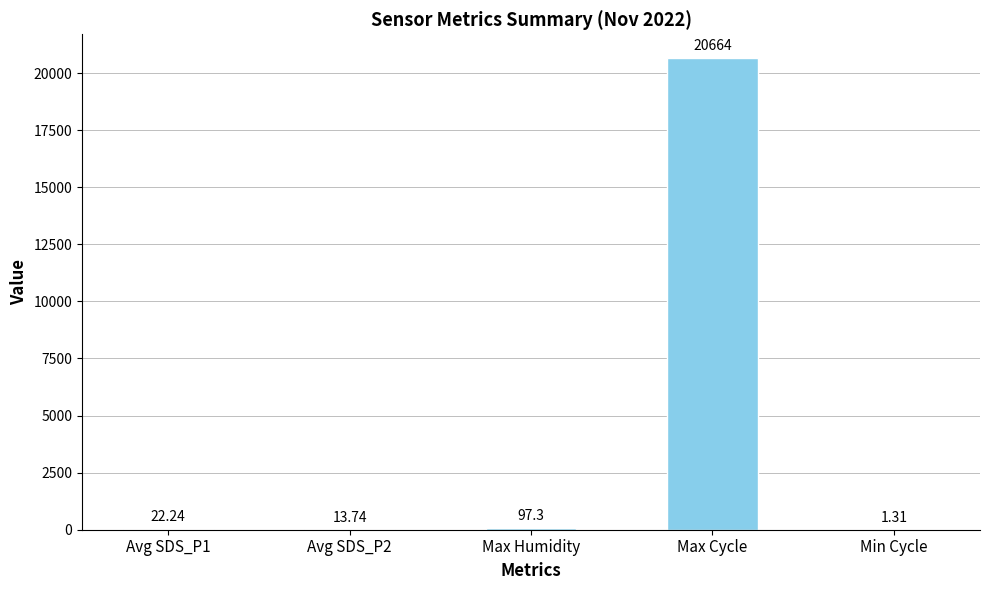

What is the ratio of the value at Max Cycle to the value at Avg SDS_P2?

1503.9